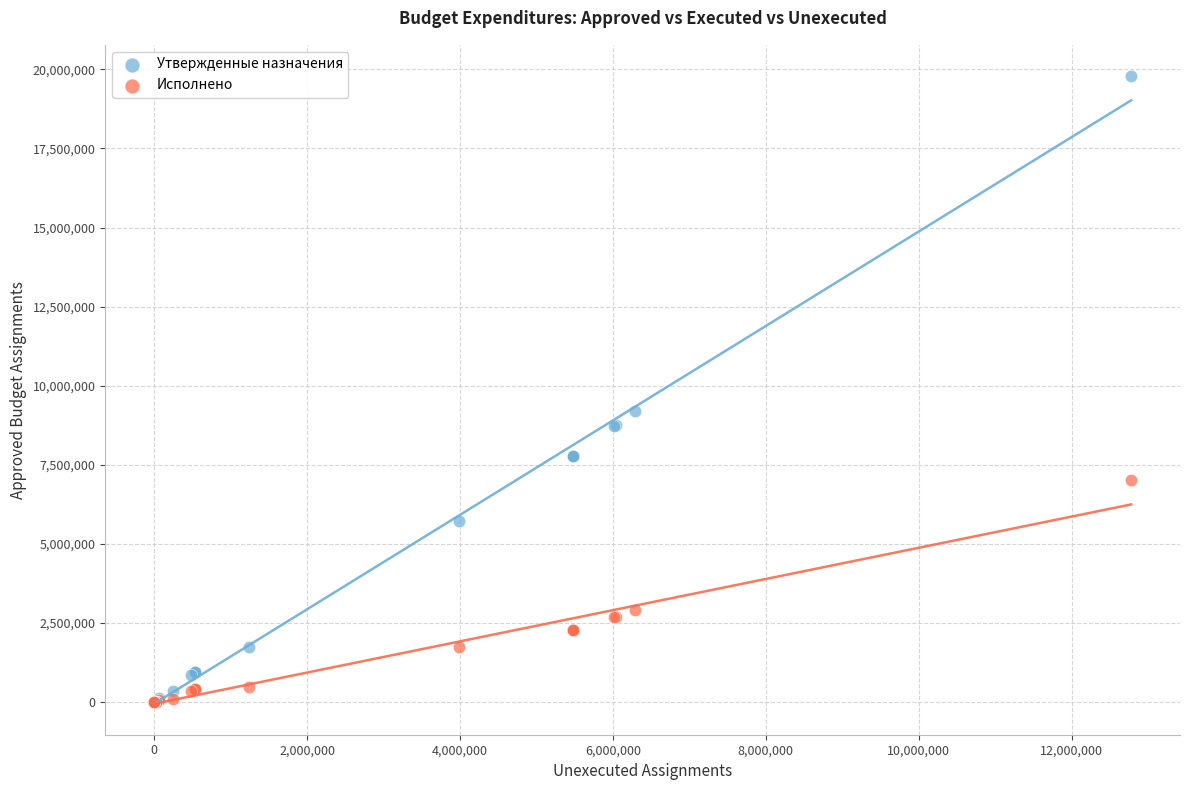

What are all the series names shown in the legend?

Утвержденные назначения, Исполнено